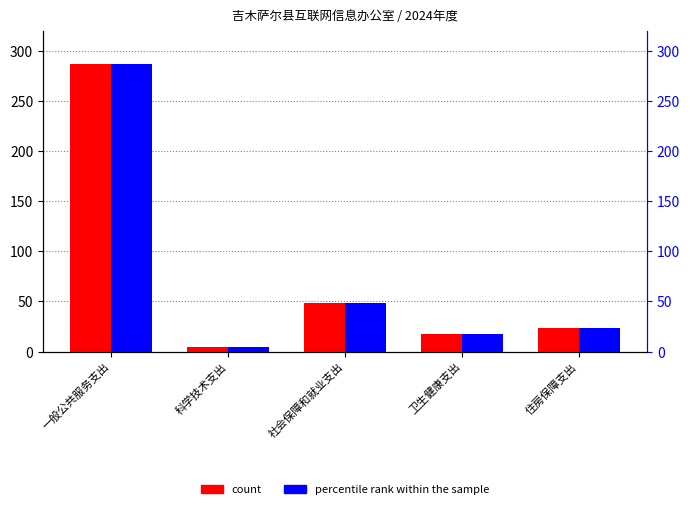

List the series in order of their peak value, lowest first.

percentile rank within the sample, count